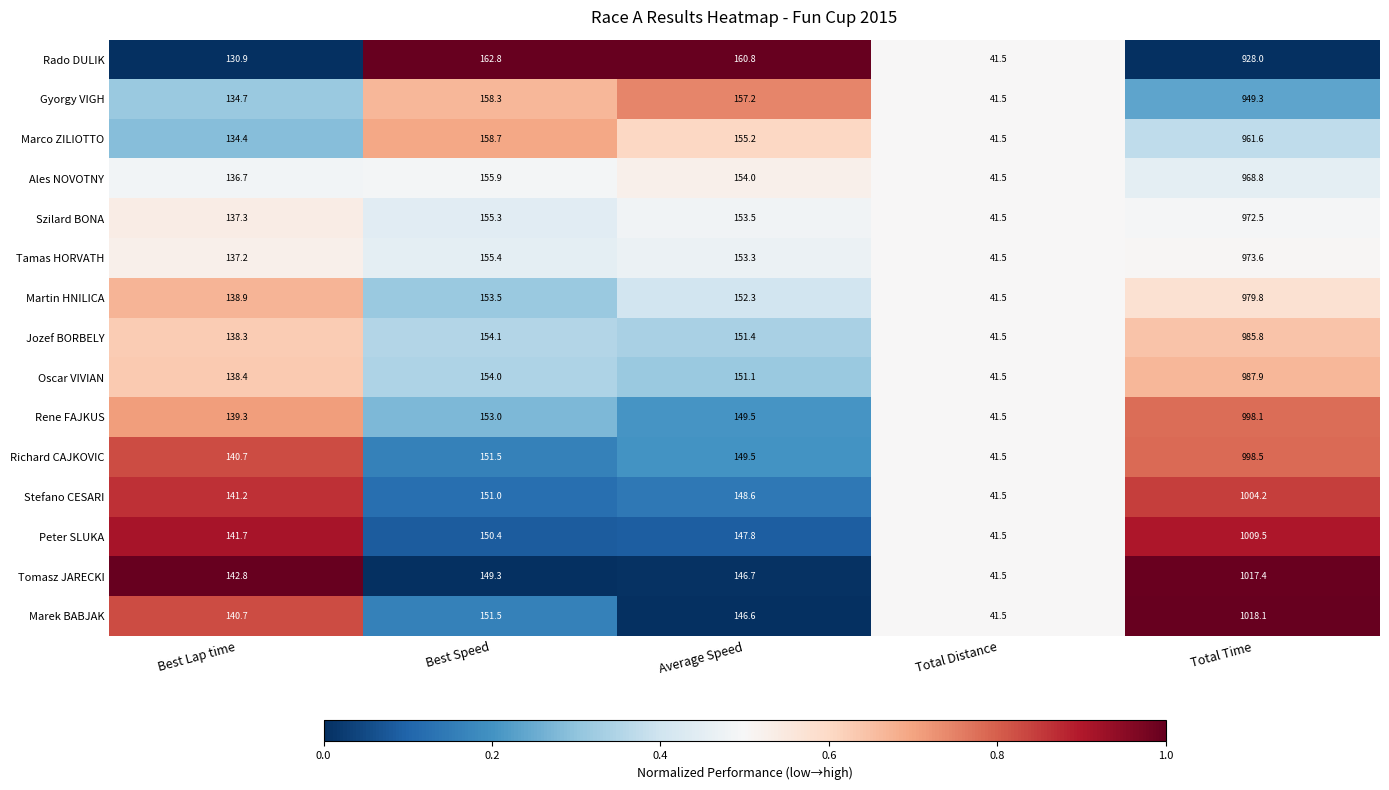

Read the Stefano CESARI value at Average Speed.

148.6